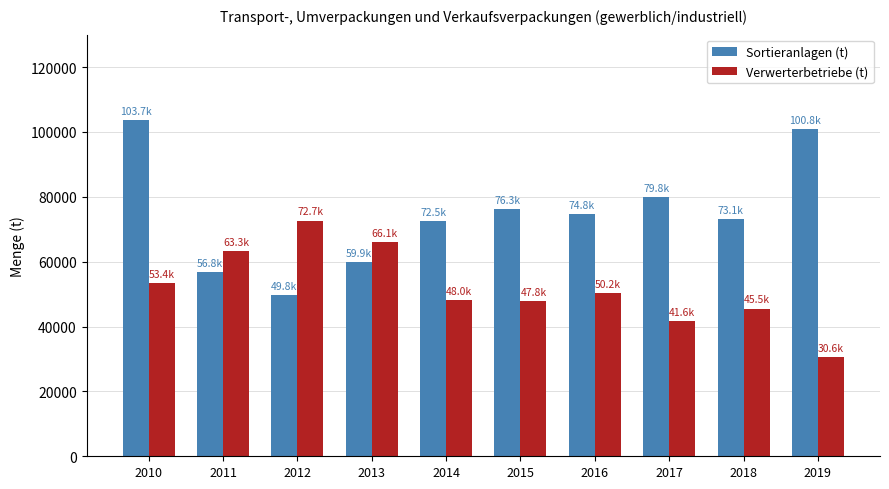

Where does the Sortieranlagen (t) series first go above 74796?

2010